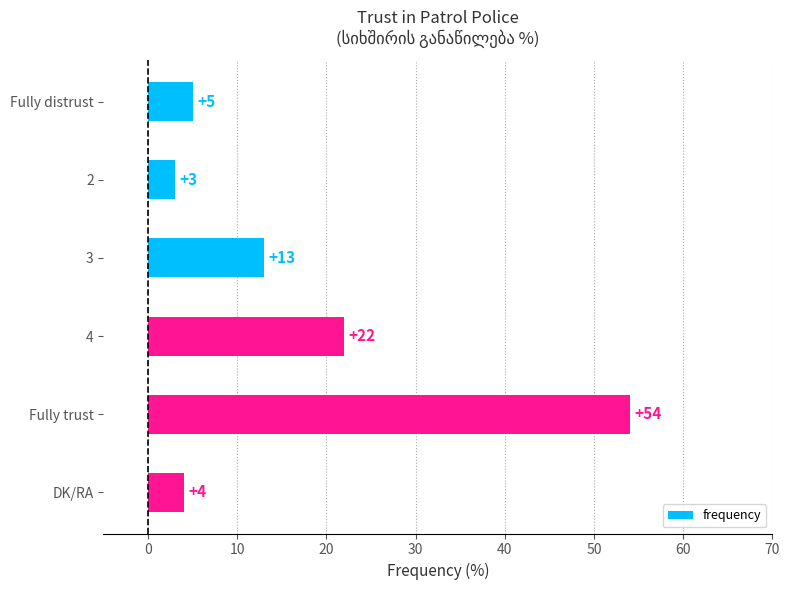

How many data points does each series have?

6